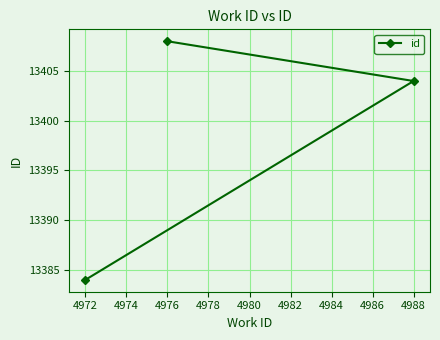

What is the change in value from 4972 to 4988?

+20